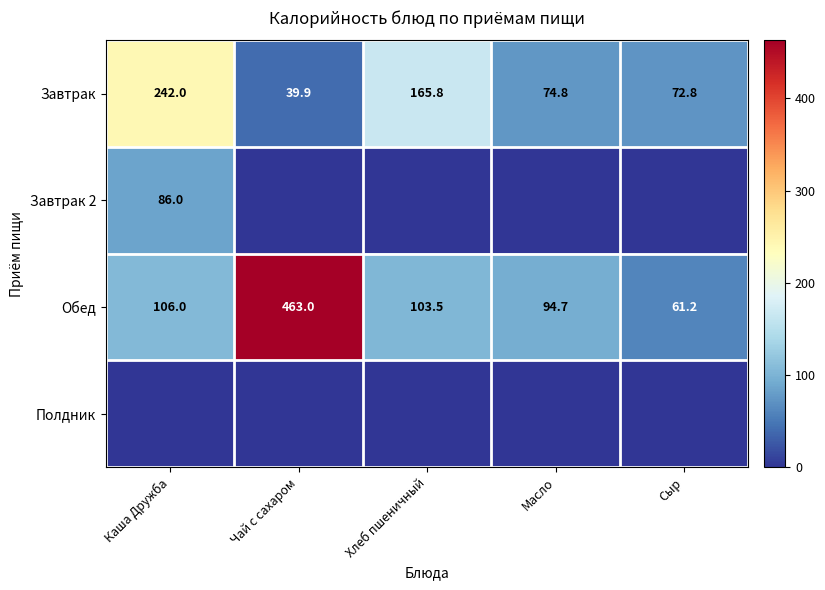

What is the difference between the Завтрак values at Масло and Хлеб пшеничный?

91.0